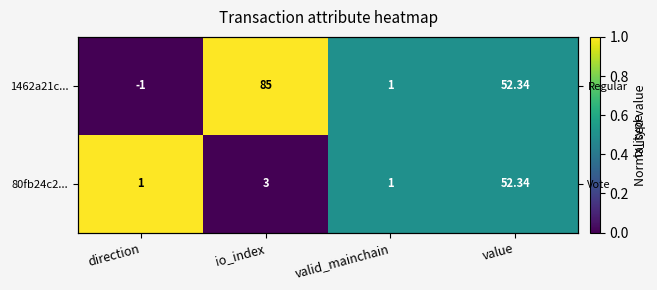

Rank the series at io_index from highest to lowest value.

1462a21c..., 80fb24c2...